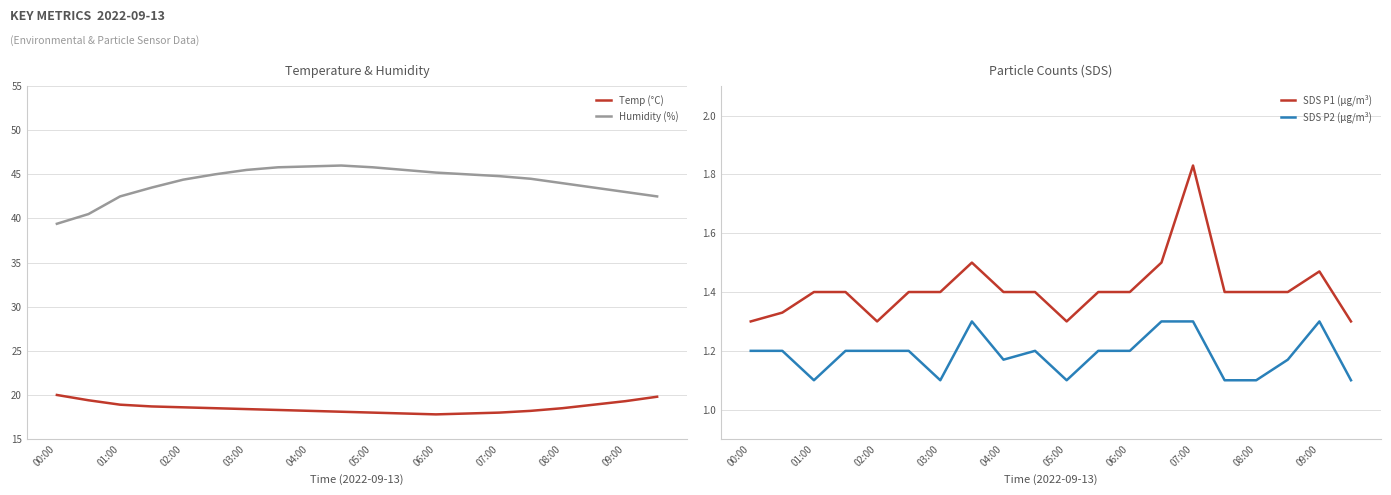

True or false: Temp (°C) and Humidity (%) intersect in this chart.

False